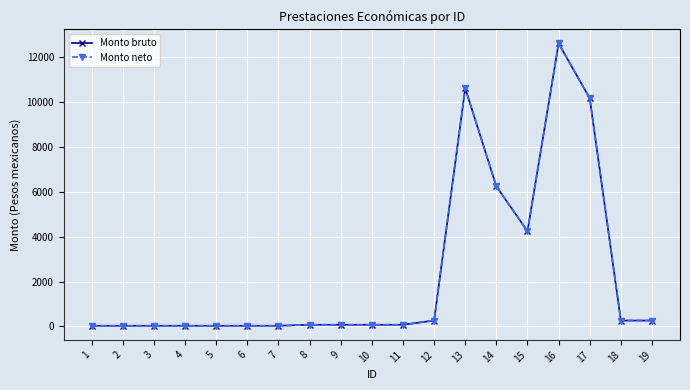

Is it true that Monto neto equals 68.0 at 12?

False